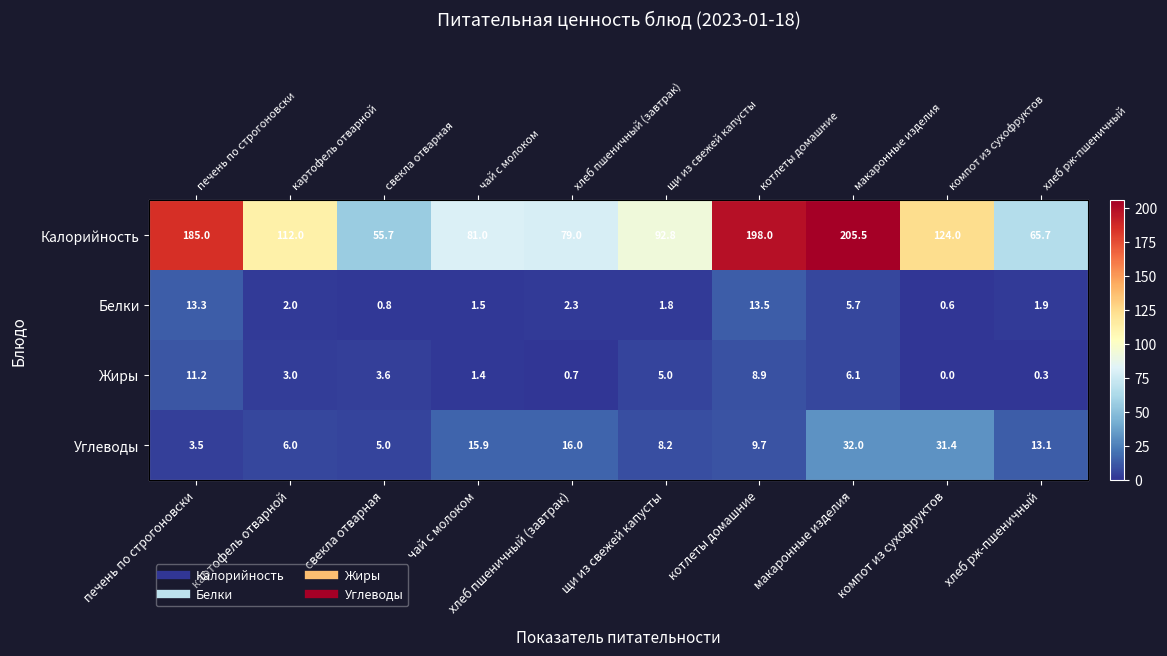

How many data points does each series have?

10